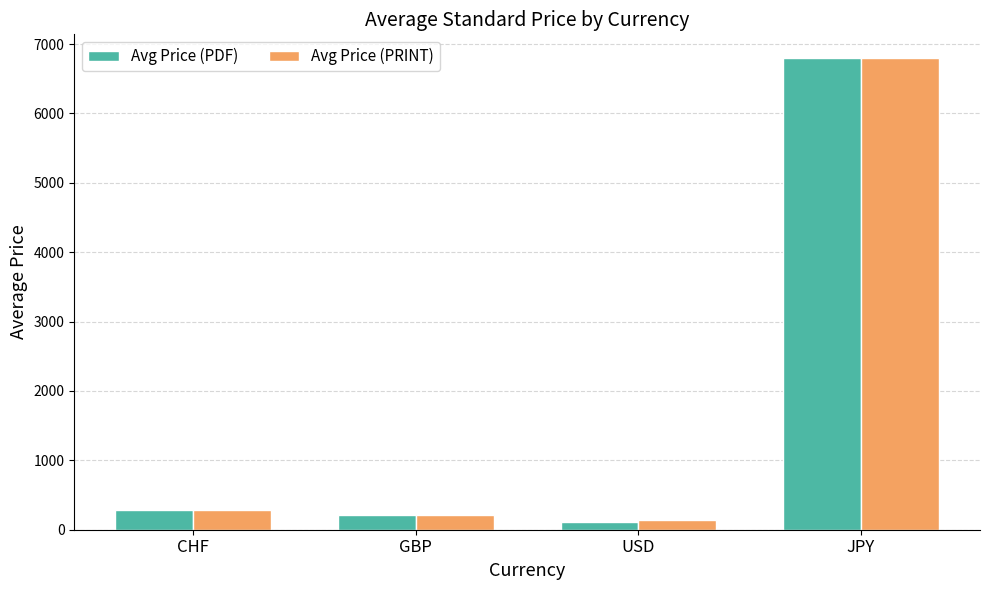

What is the value of the Avg Price (PRINT) bar at the 1st from the left?

289.0